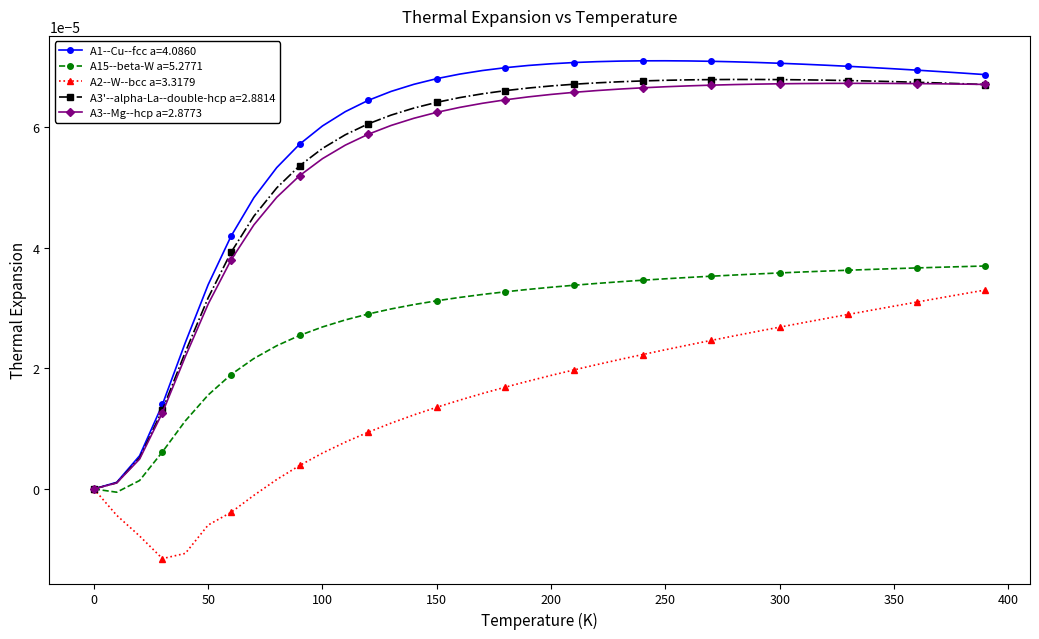

Which series has the largest range (max minus min)?

A1--Cu--fcc a=4.0860